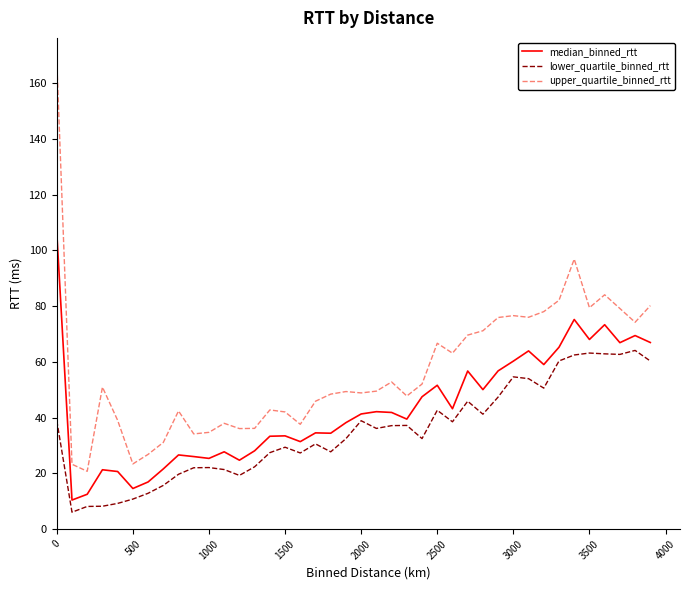

Which series has the largest total across all categories?

upper_quartile_binned_rtt